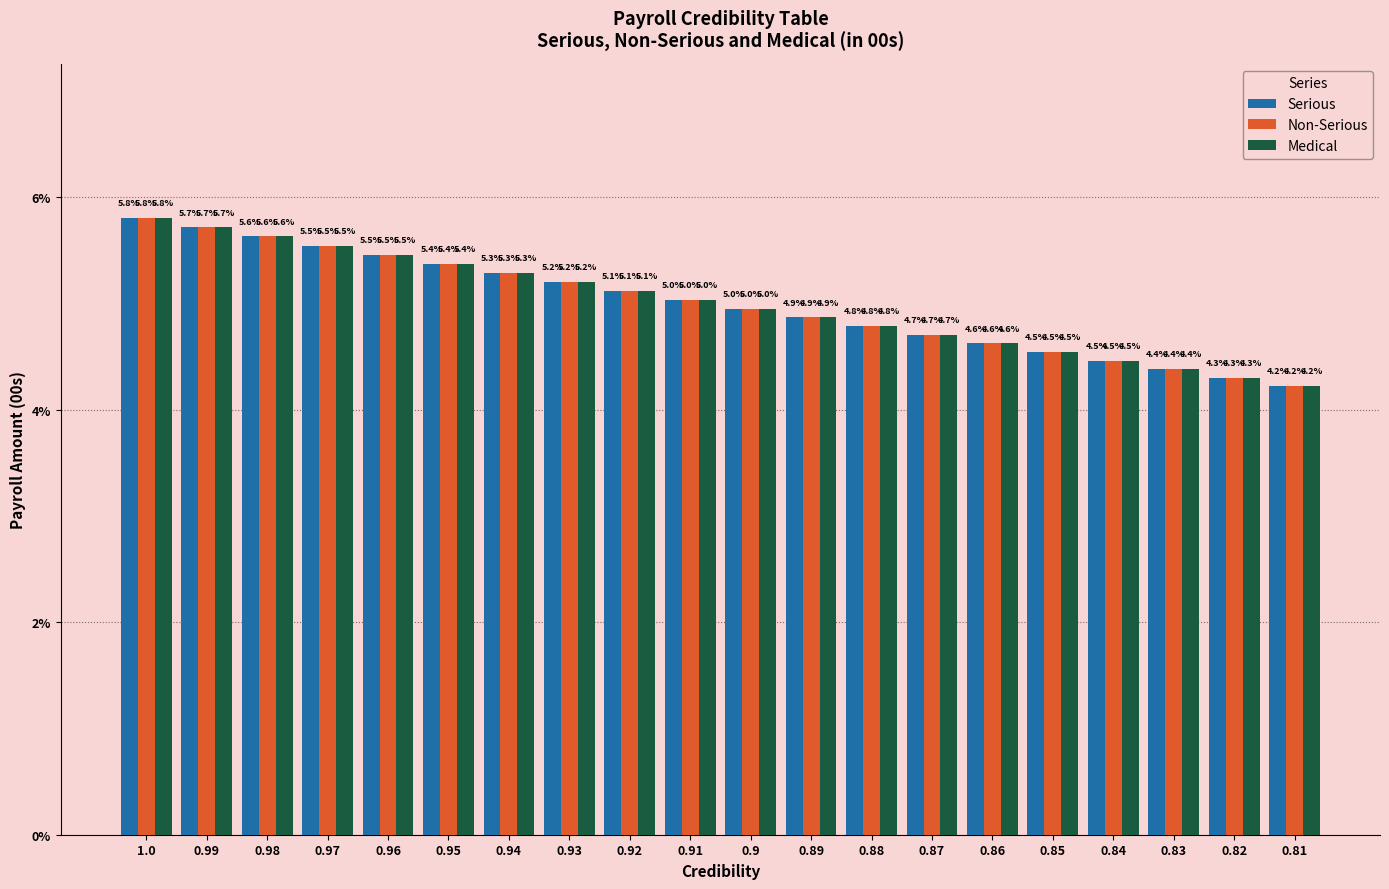

Reading left to right, transcribe all the data shown in this chart.

Serious: 1.0=5.8	0.99=5.7	0.98=5.6	0.97=5.5	0.96=5.5	0.95=5.4	0.94=5.3	0.93=5.2	0.92=5.1	0.91=5.0	0.9=5.0	0.89=4.9	0.88=4.8	0.87=4.7	0.86=4.6	0.85=4.5	0.84=4.5	0.83=4.4	0.82=4.3	0.81=4.2
Non-Serious: 1.0=5.8	0.99=5.7	0.98=5.6	0.97=5.5	0.96=5.5	0.95=5.4	0.94=5.3	0.93=5.2	0.92=5.1	0.91=5.0	0.9=5.0	0.89=4.9	0.88=4.8	0.87=4.7	0.86=4.6	0.85=4.5	0.84=4.5	0.83=4.4	0.82=4.3	0.81=4.2
Medical: 1.0=5.8	0.99=5.7	0.98=5.6	0.97=5.5	0.96=5.5	0.95=5.4	0.94=5.3	0.93=5.2	0.92=5.1	0.91=5.0	0.9=5.0	0.89=4.9	0.88=4.8	0.87=4.7	0.86=4.6	0.85=4.5	0.84=4.5	0.83=4.4	0.82=4.3	0.81=4.2